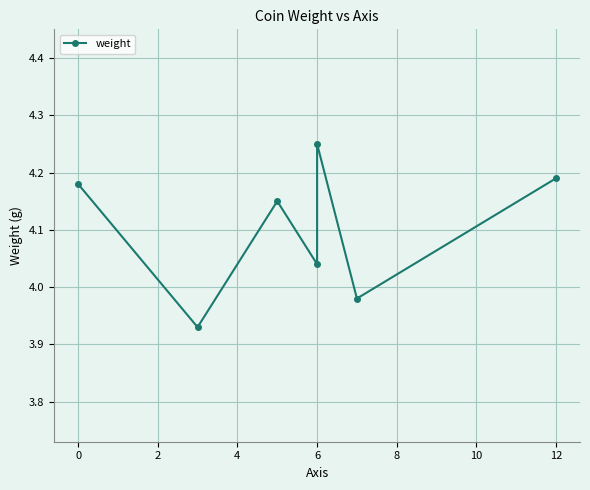

At which category does the chart reach its peak across all series?

6